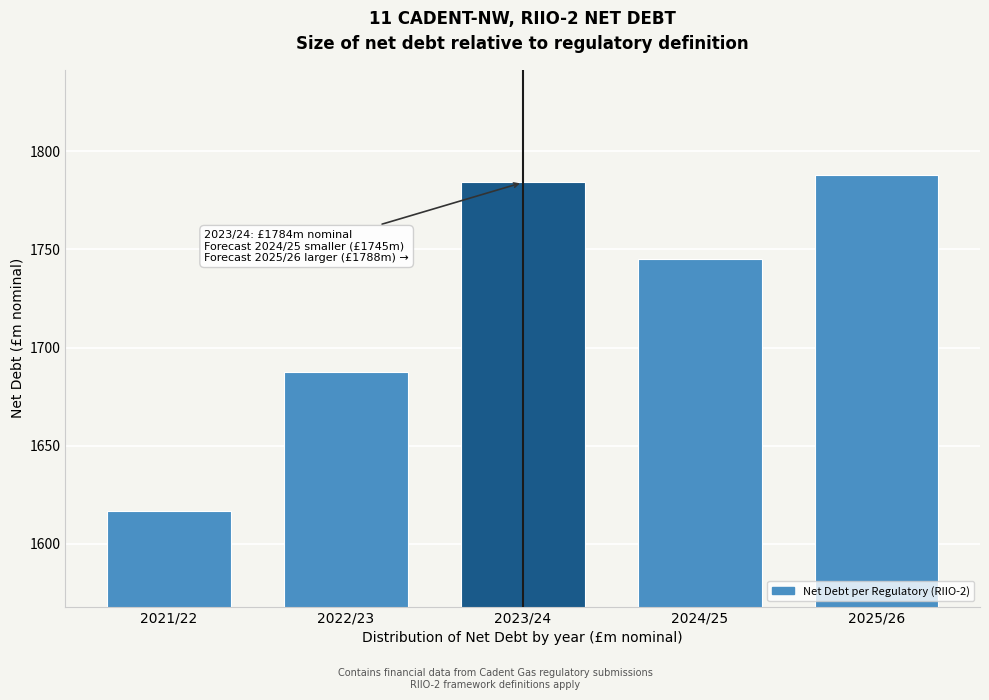

Reading left to right, extract all data points from this chart.

1616.6	1687.6	1784.0	1745.1	1787.7